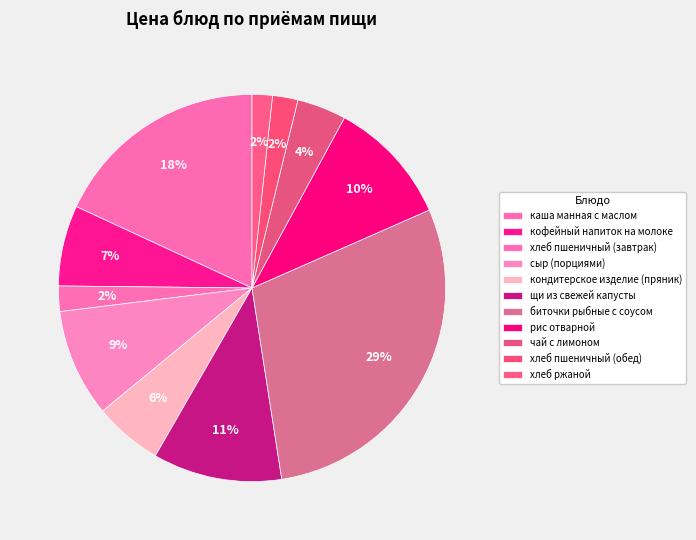

Which slice is the smallest?

хлеб ржаной